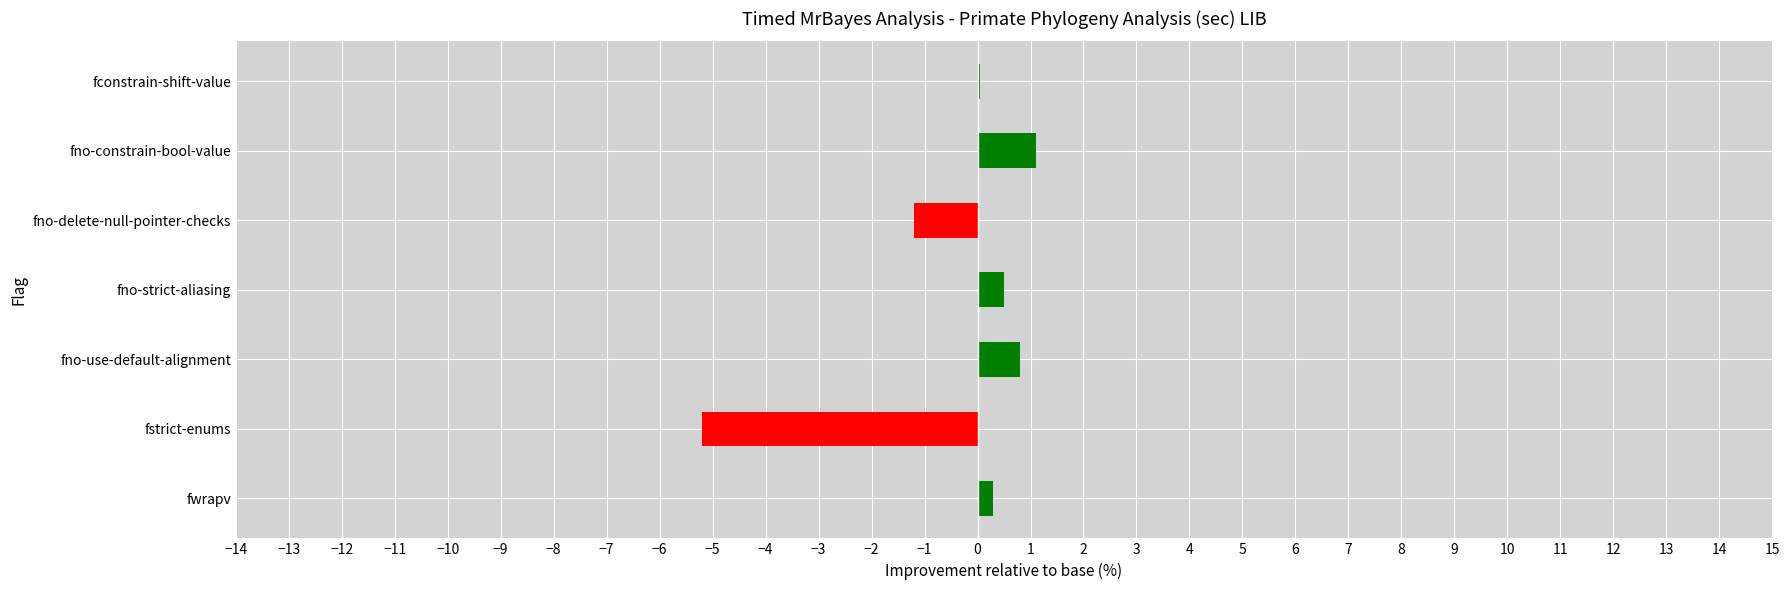

Reading bottom to top, list all the values displayed in this chart.

fwrapv=0.3	fstrict-enums=-5.2	fno-use-default-alignment=0.8	fno-strict-aliasing=0.5	fno-delete-null-pointer-checks=-1.2	fno-constrain-bool-value=1.1	fconstrain-shift-value=0.1